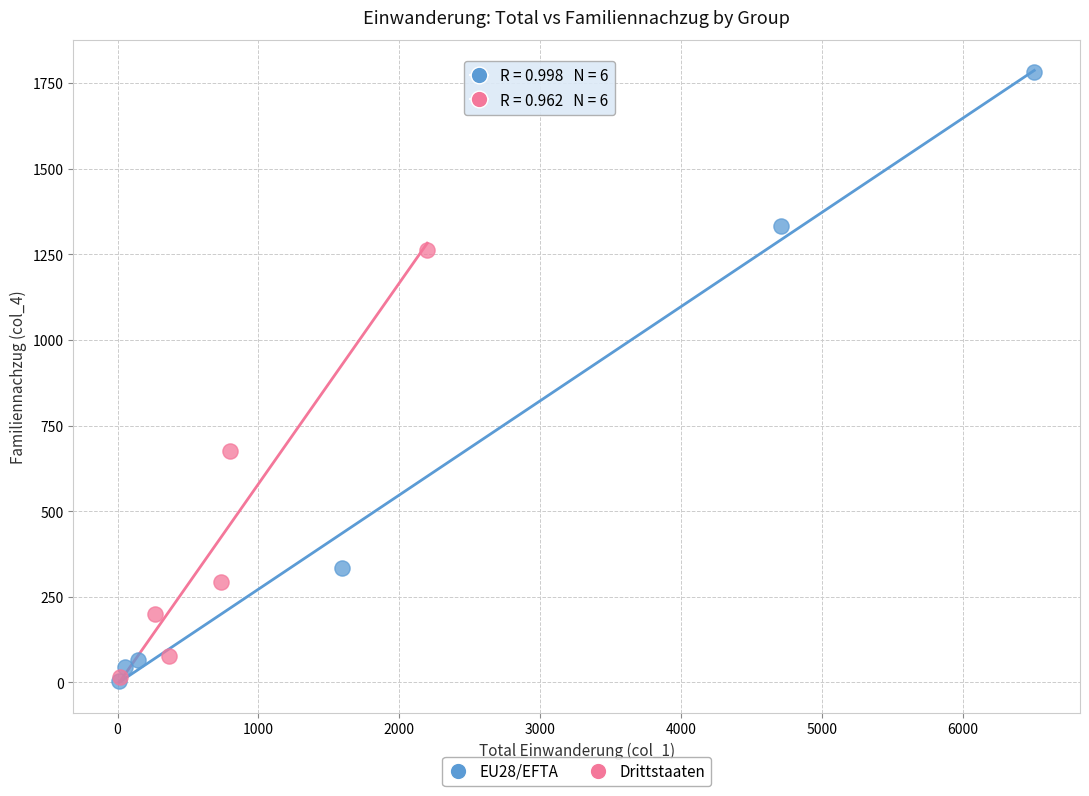

Which series contains the highest Y value?

EU28/EFTA